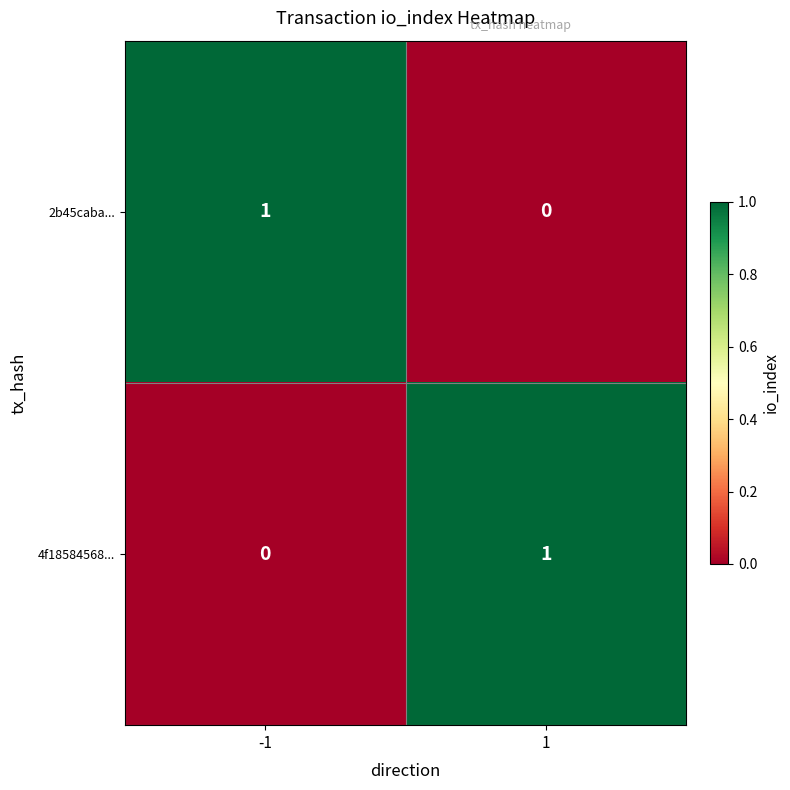

The value of 2b45caba... at 1 is 0. True or false?

True